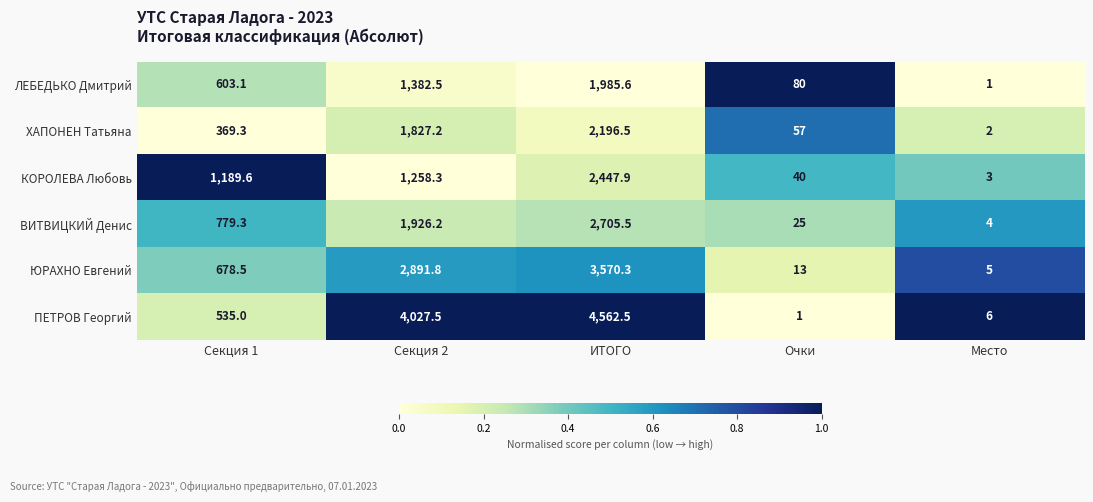

What is the spread (max minus min) of values at ИТОГО?

2576.9